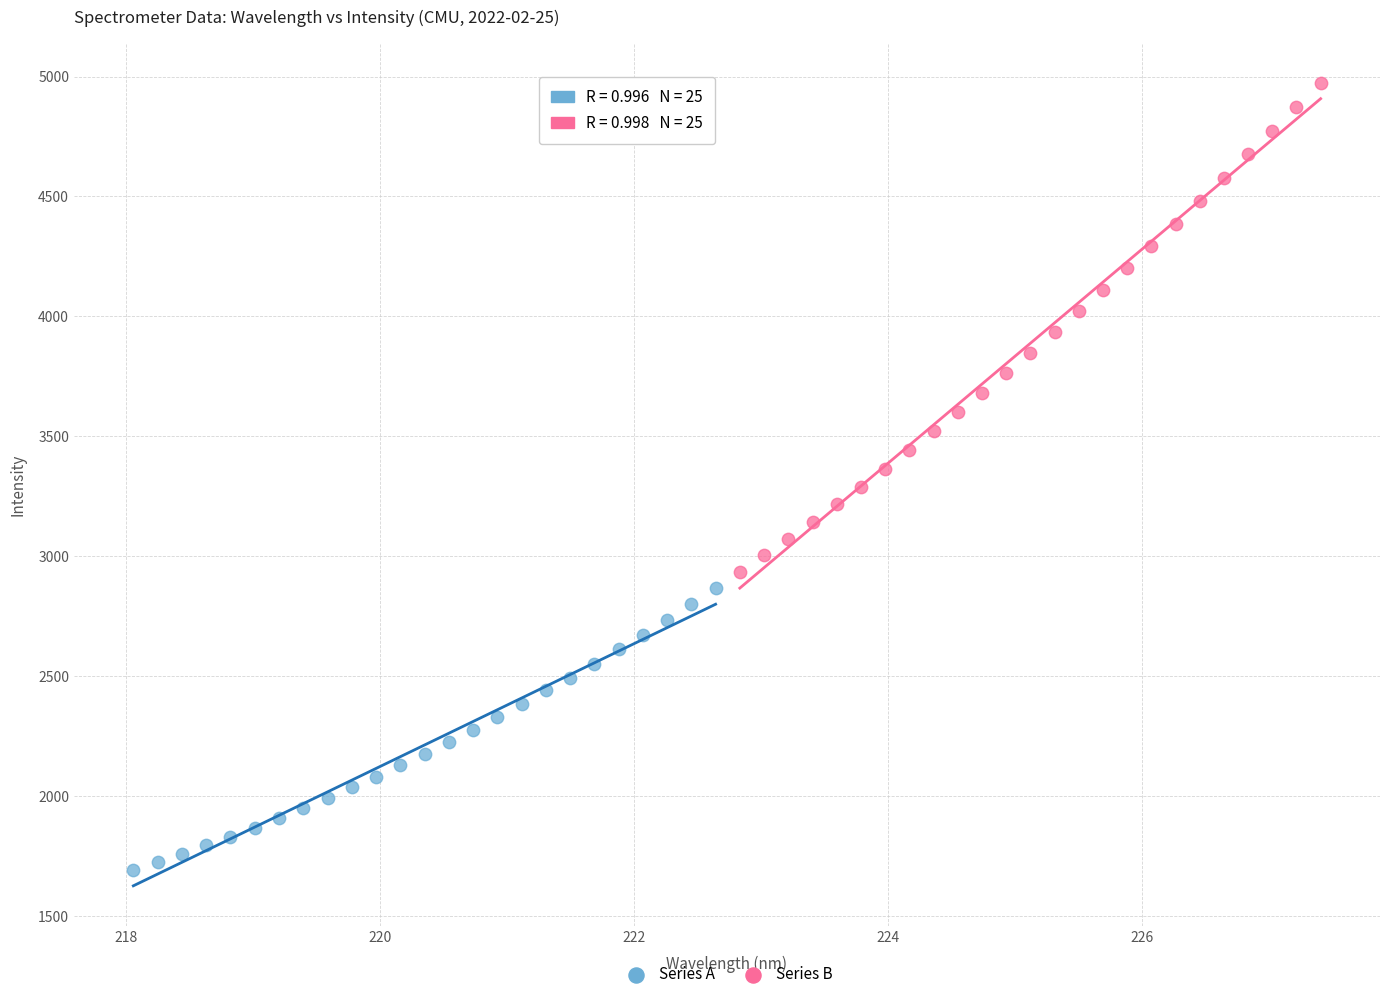

Which series reaches the minimum Y coordinate?

Series A